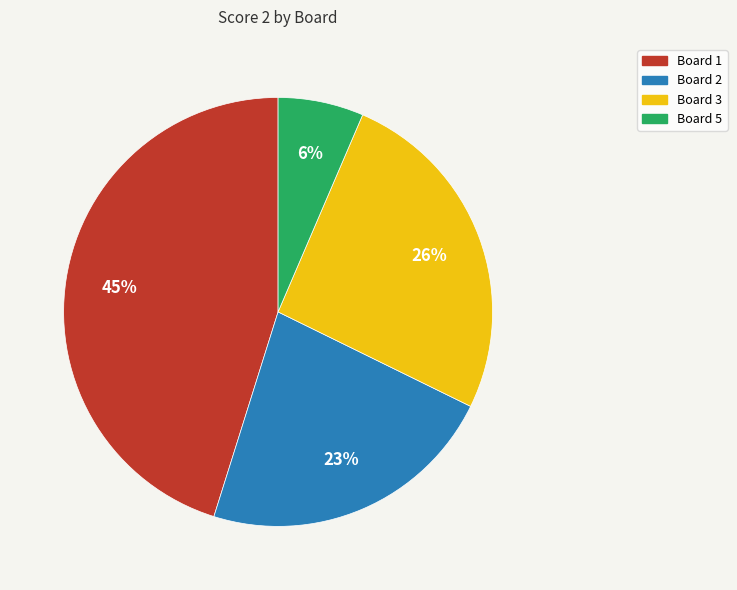

Which category has the smallest portion of the pie?

Board 5